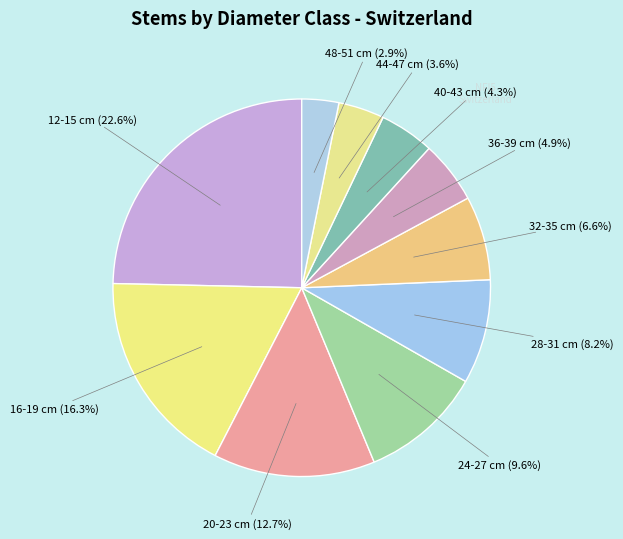

How many slices are in this pie chart?

10